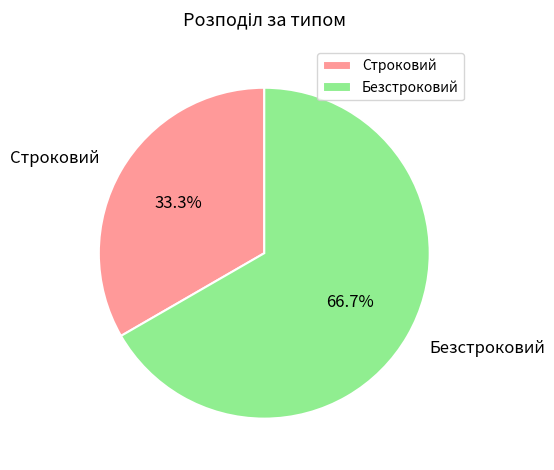

To the nearest percent, what is the difference between the Строковий and Безстроковий slice percentages?

33%